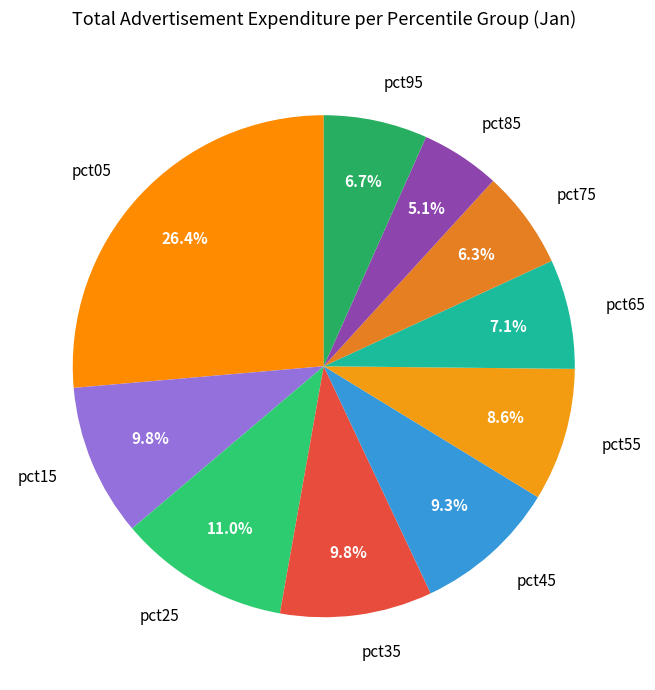

What is the smallest slice in the pie chart?

pct85